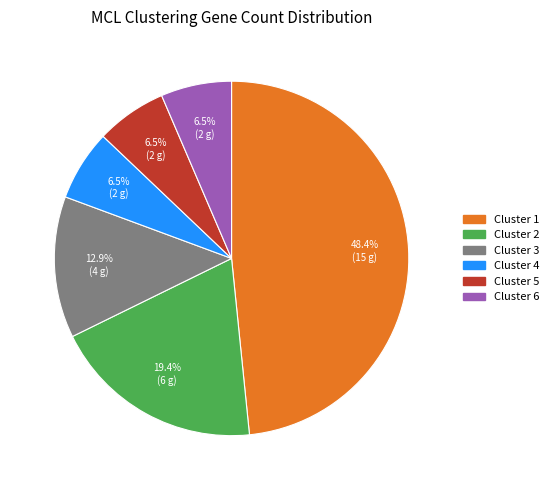

Count the number of slices in the pie.

6